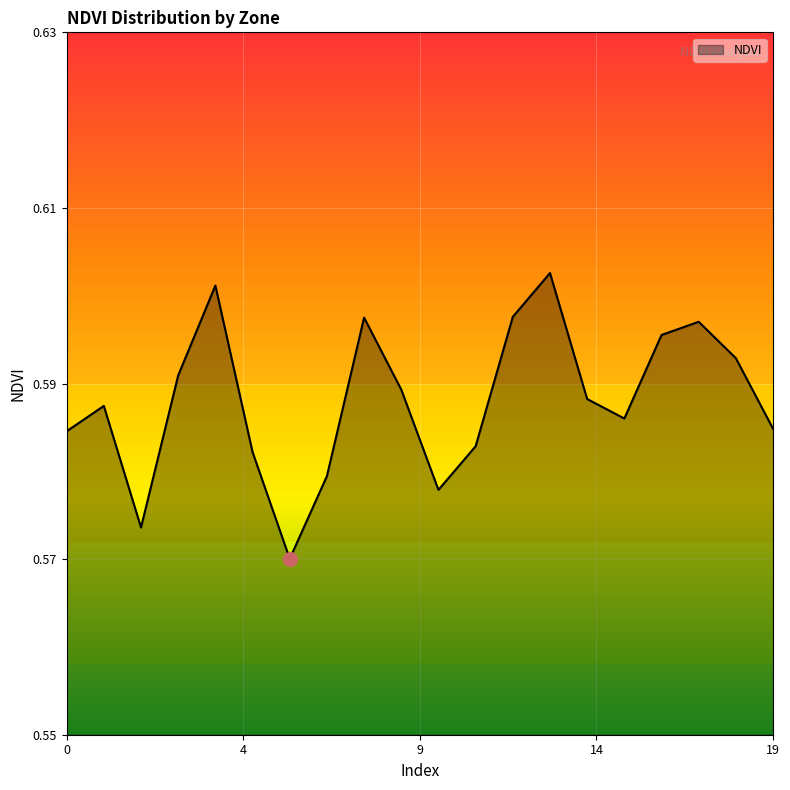

How many lines are shown in the chart?

1